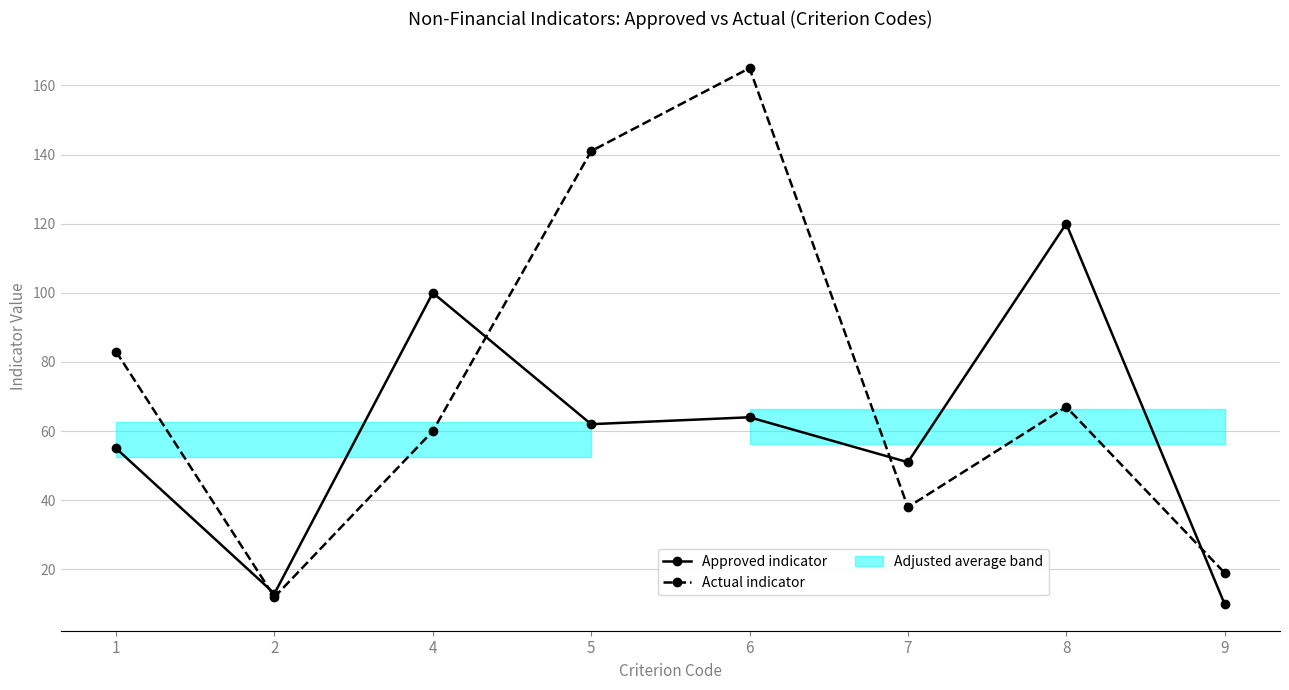

True or false: Approved indicator has a value of 137 at 4.

False